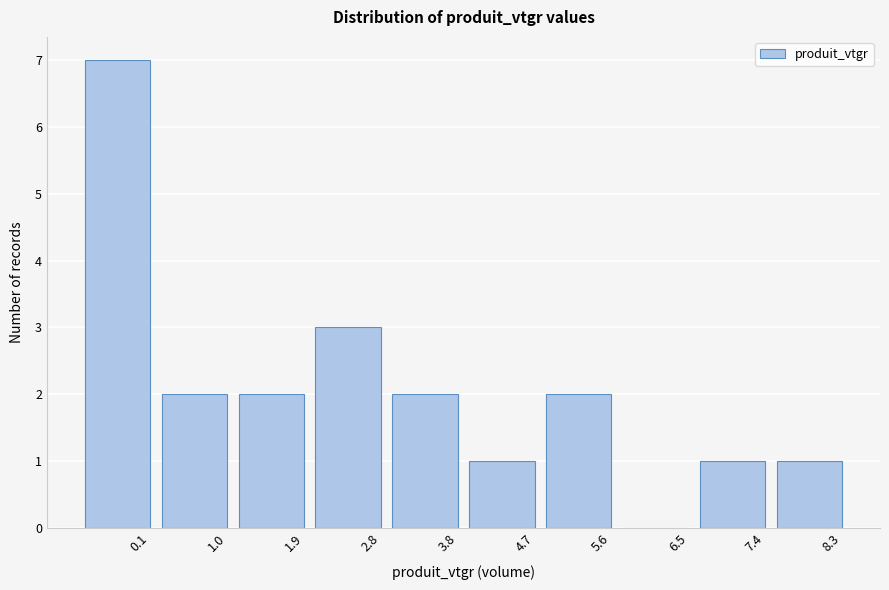

Reading left to right, extract all data points from this chart.

0.1=7	1.0=2	1.9=2	2.8=3	3.8=2	4.7=1	5.6=2	6.5=0	7.4=1	8.3=1